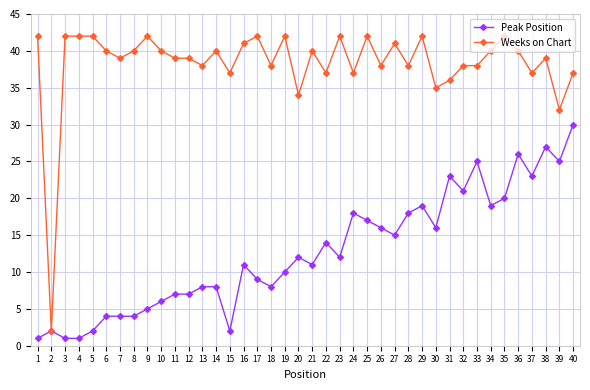

At which label is Weeks on Chart closest to 22?

39